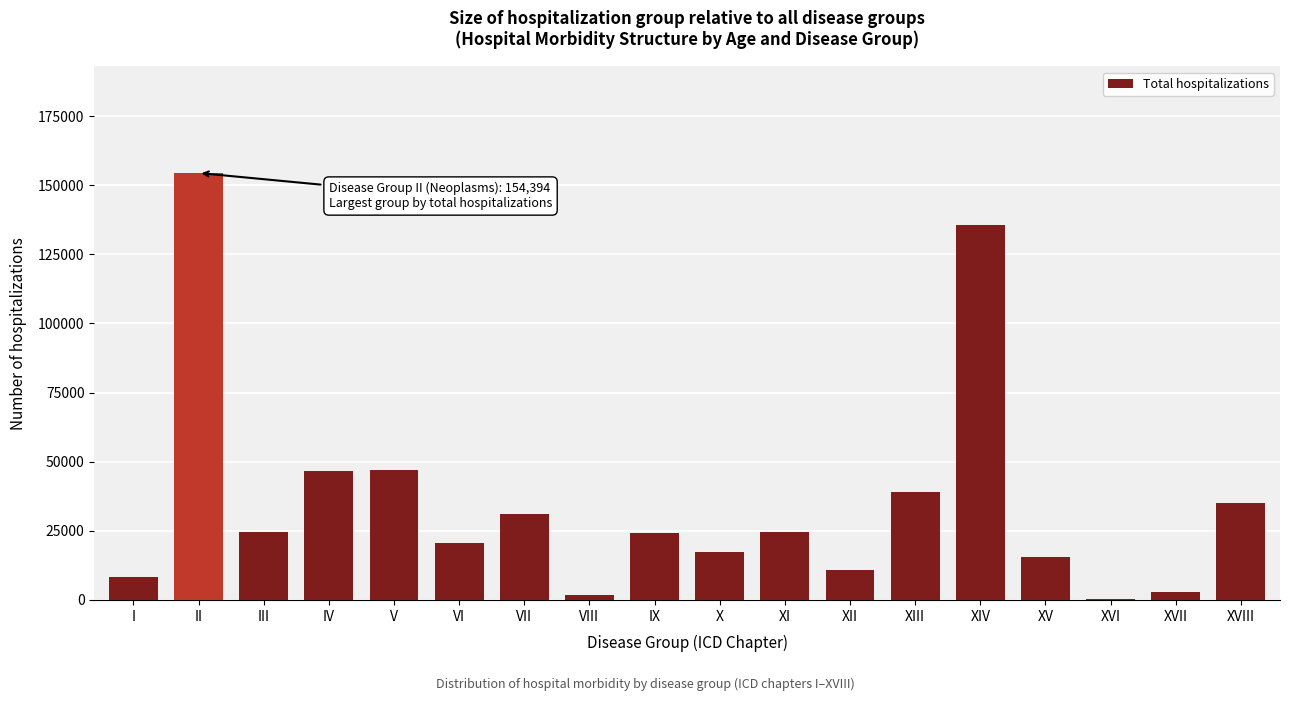

What value does the data have at II?

154394